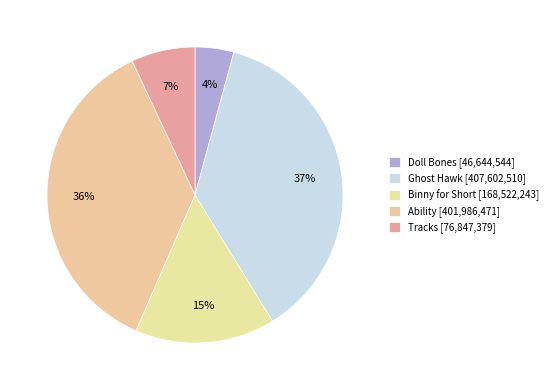

How many slices are in this pie chart?

5